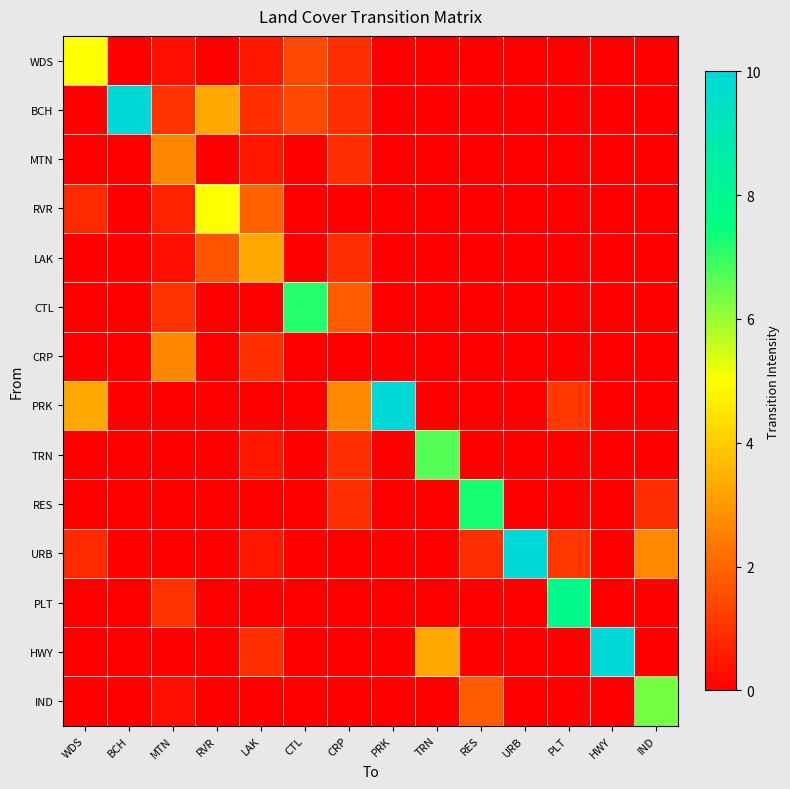

Between MTN and HWY, which is larger?

MTN